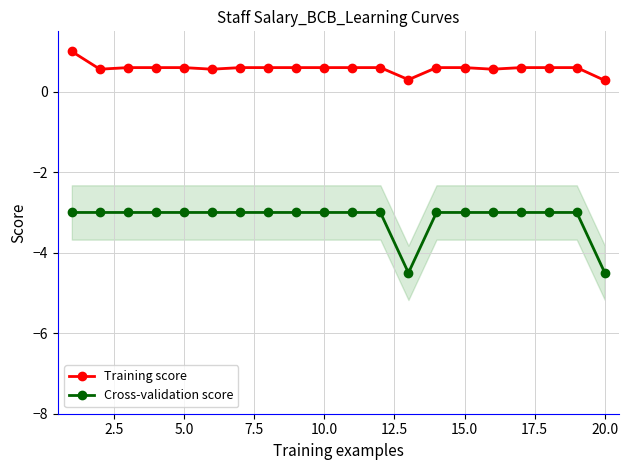

Is this an area chart (filled region under the line)?

No